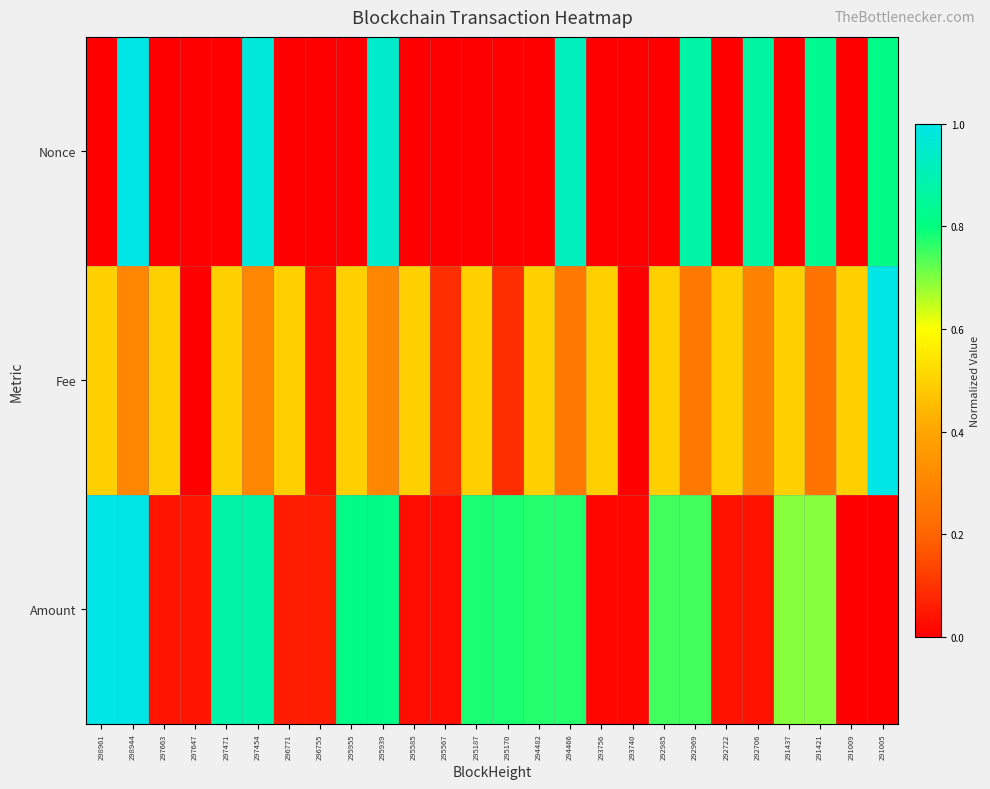

What is the total value across all series at 291421?

1.8